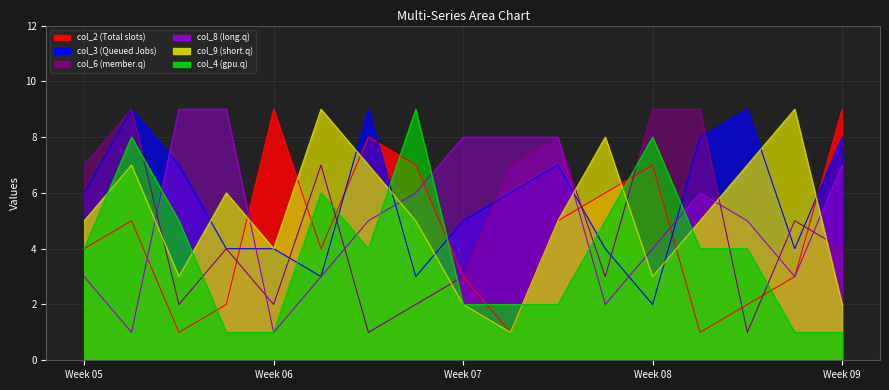

True or false: col_2 and col_4 cross at least once.

True